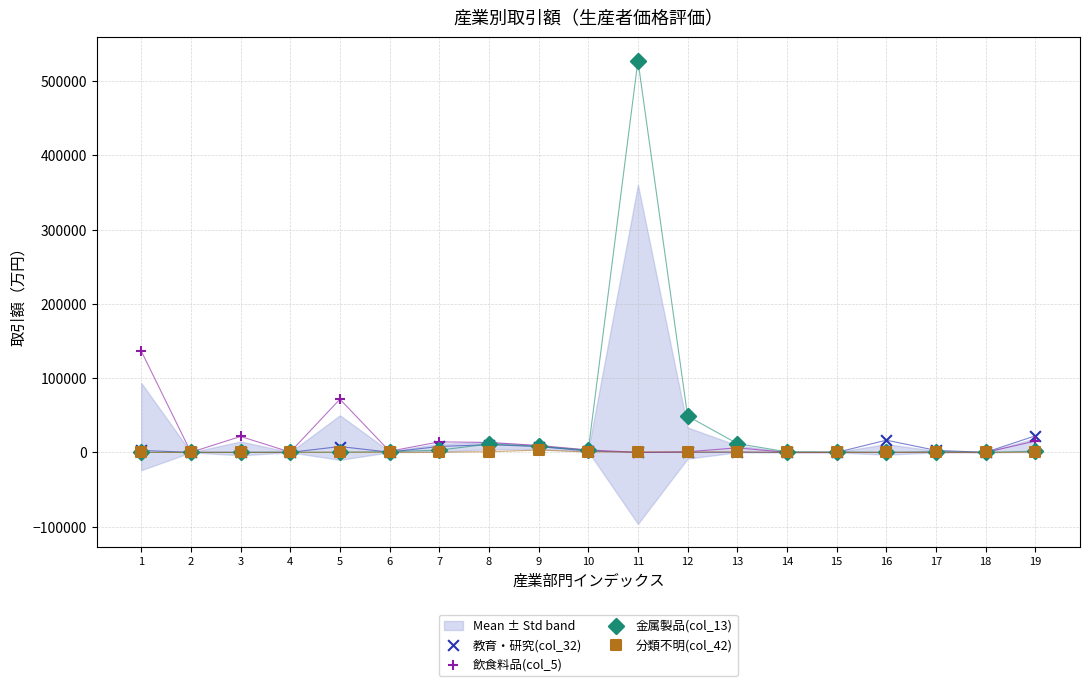

Across all series, what Y value is closest to 263707?

136456